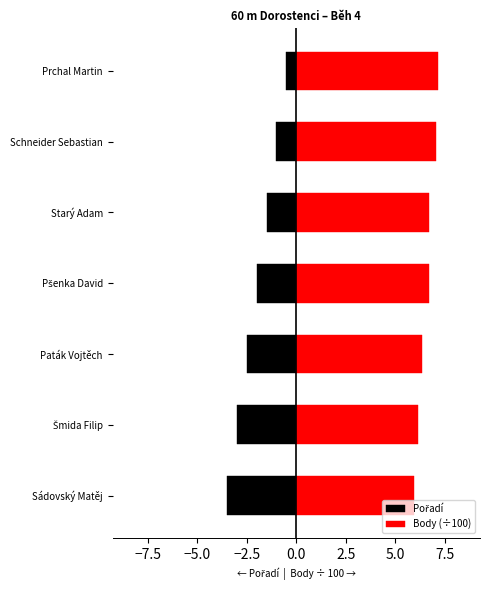

The Pořadí series shows -0.4 at Schneider Sebastian. True or false?

False